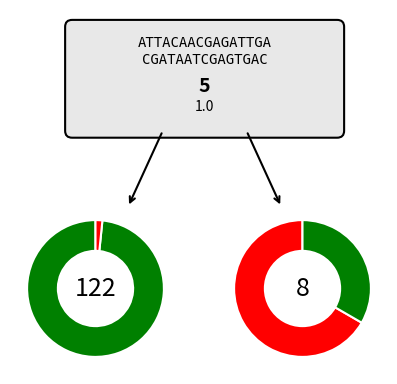

To the nearest percent, what is the difference between the largest and smallest slice percentages?

29%